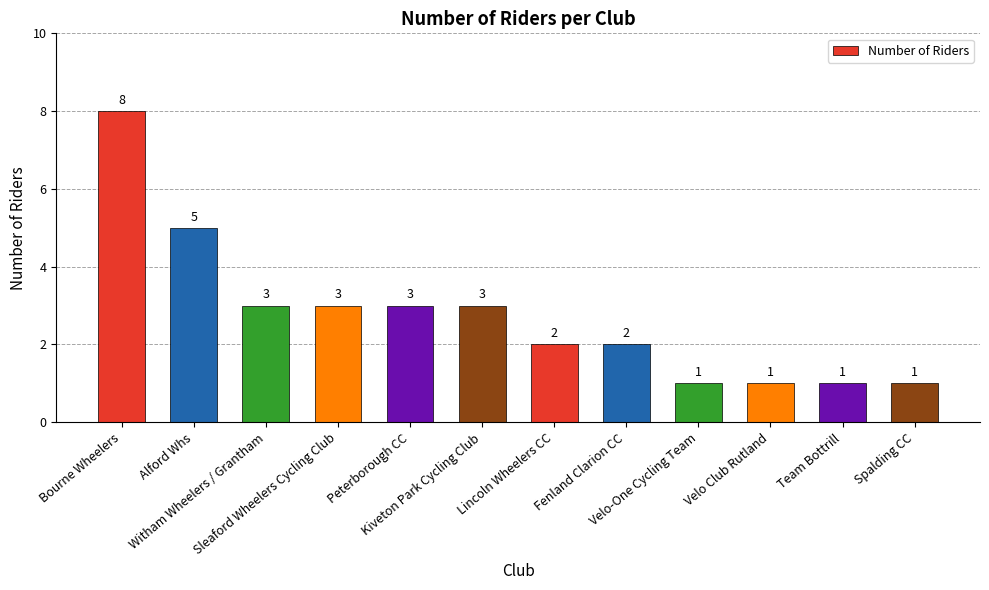

The value at Velo Club Rutland is 1. True or false?

True